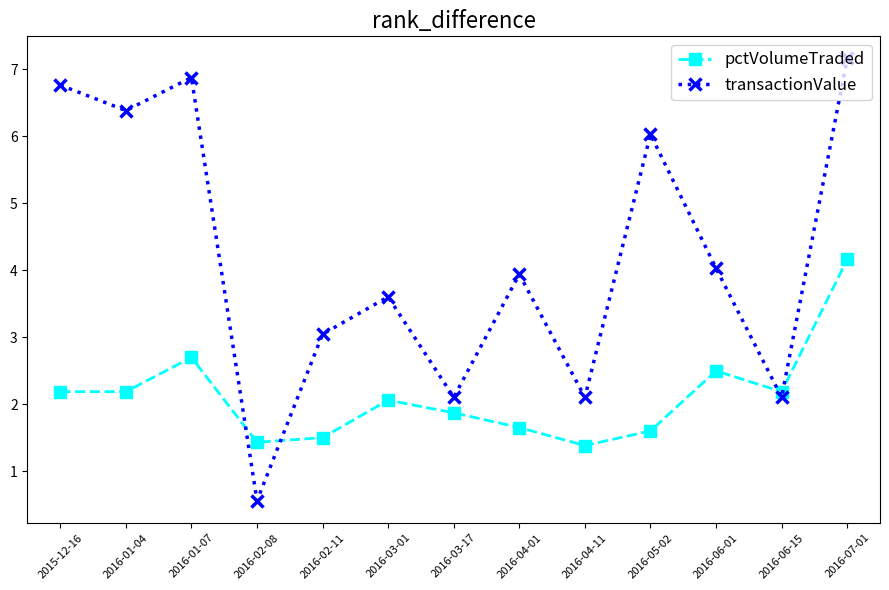

What is the sum of the transactionValue values at 2016-07-01 and 2016-05-02?

13.2